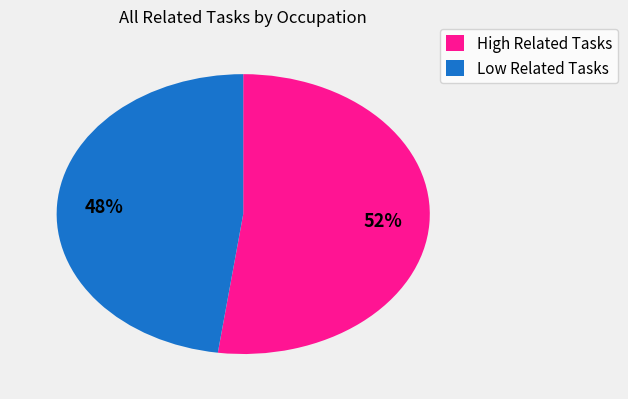

Do High Related Tasks and Low Related Tasks together represent more than half of the pie?

Yes